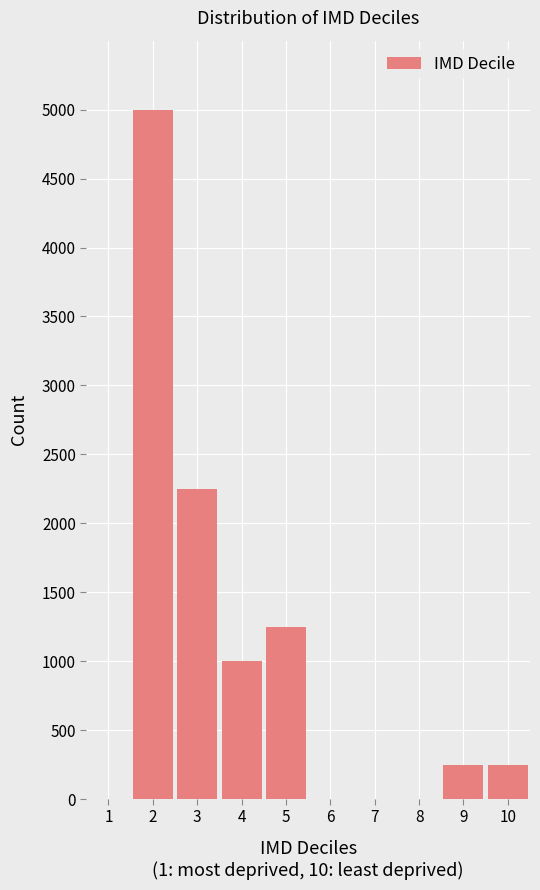

Reading left to right, list all the values displayed in this chart.

1=0	2=5000	3=2250	4=1000	5=1250	6=0	7=0	8=0	9=250	10=250